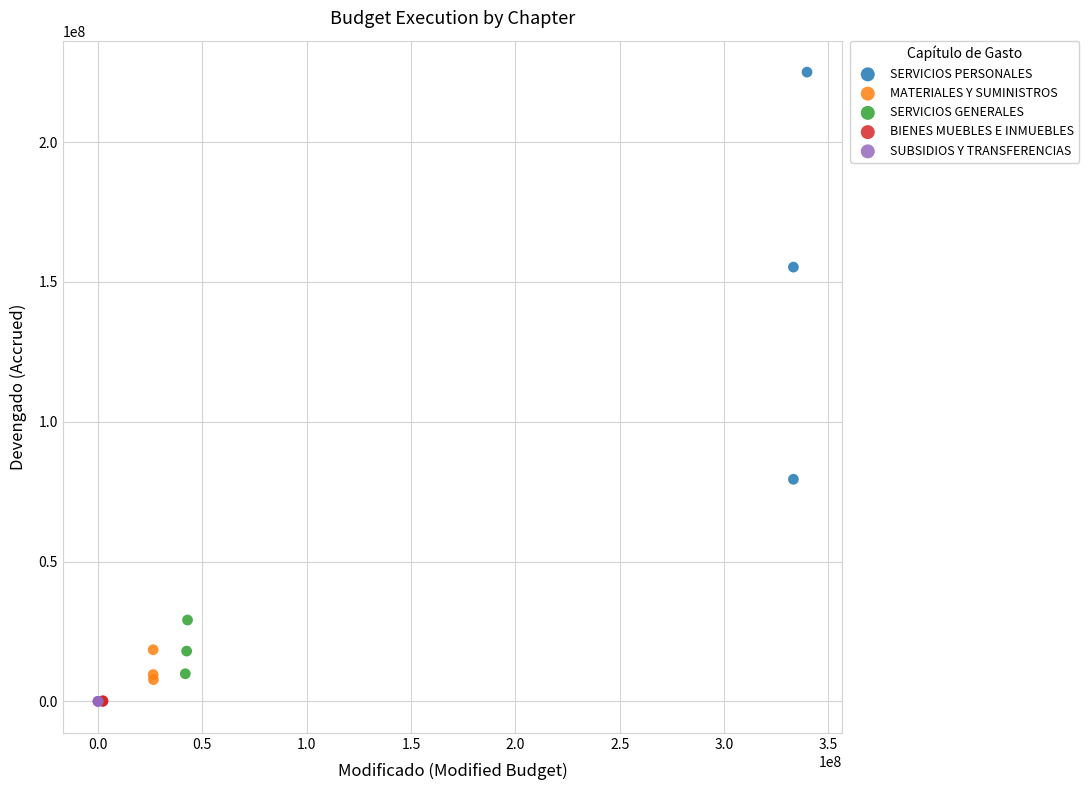

Which series reaches the maximum Y coordinate?

SERVICIOS PERSONALES